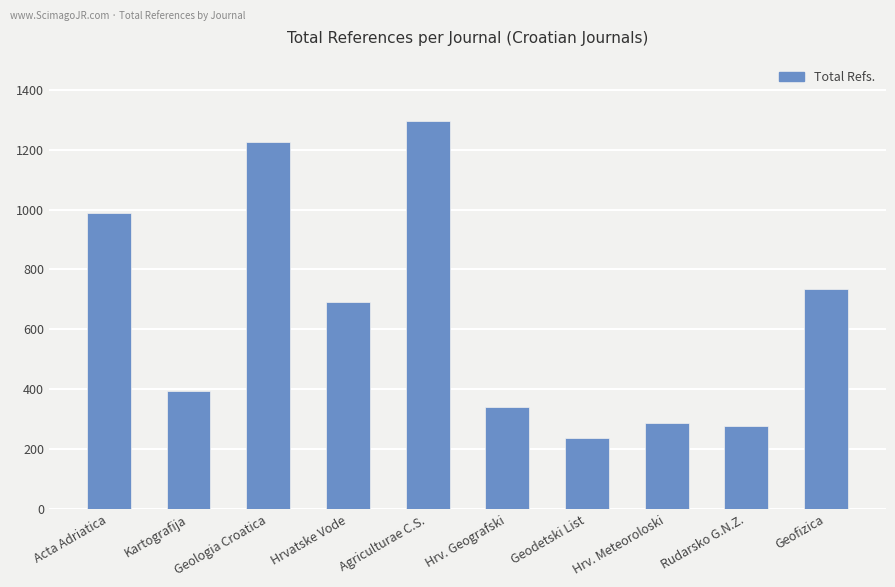

What is the ratio of the value at Agriculturae C.S. to the value at Acta Adriatica?

1.3